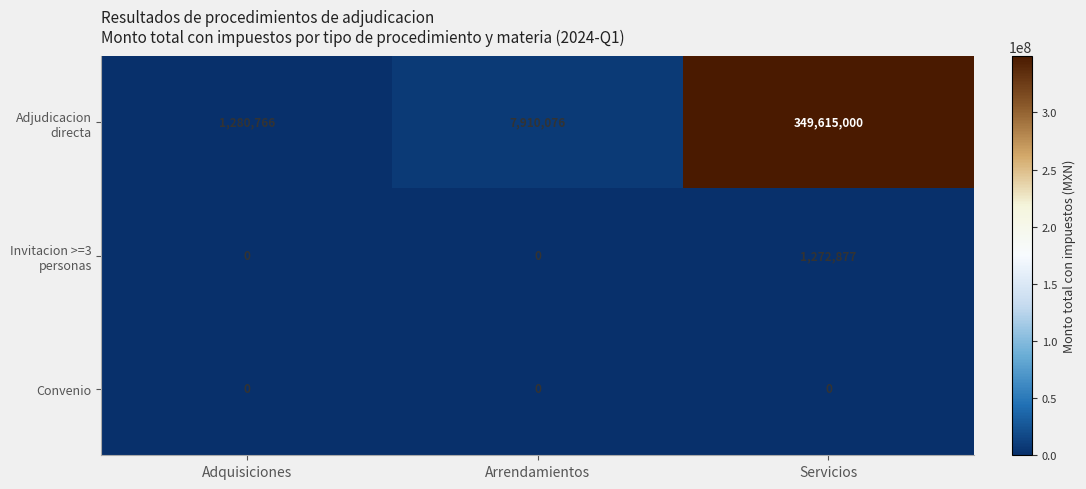

What is the difference between the highest and lowest values at Arrendamientos?

7910076